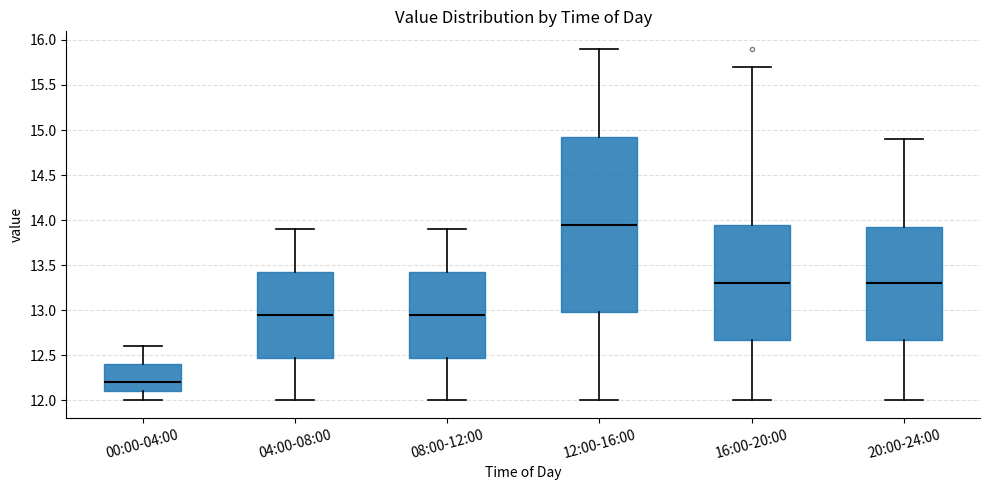

Which box's median line is the highest?

12:00-16:00